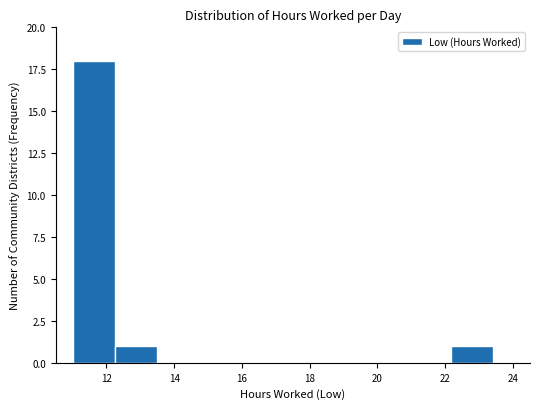

What is the height of the bar covering 22.2 to 23.4 on the x-axis? Neither the bar edges nor the heights are printed on the chart, so give them approximately, as read against the axes.

1